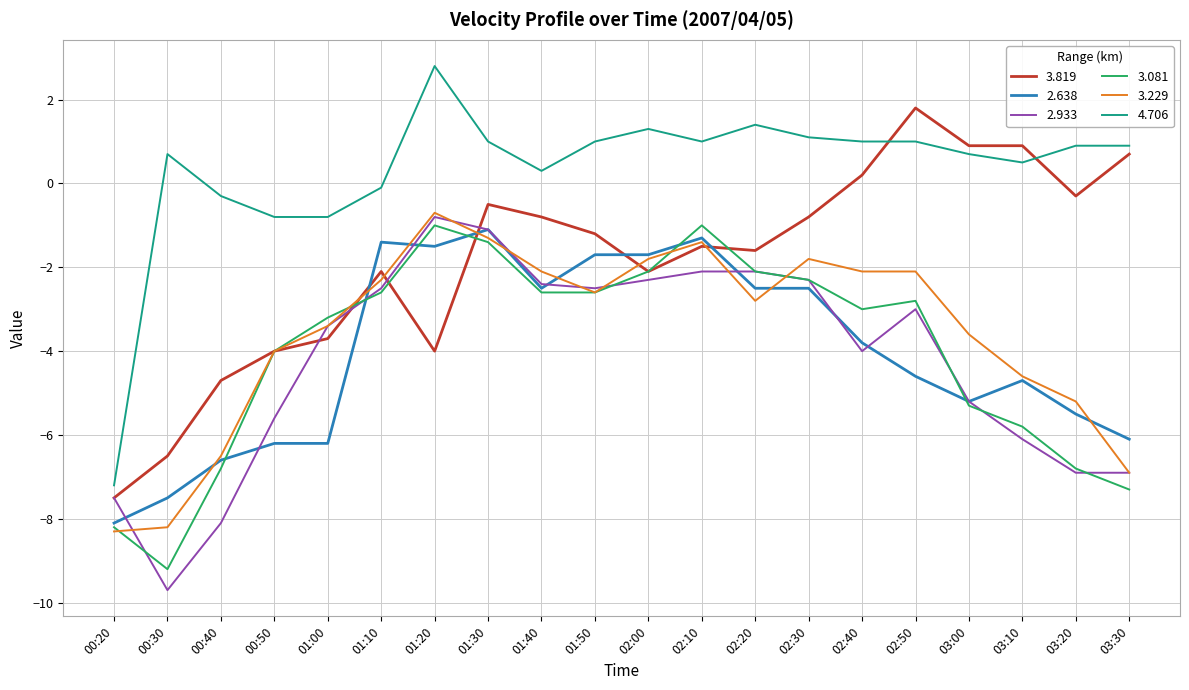

What is the spread (max minus min) of values at 01:50?

3.6